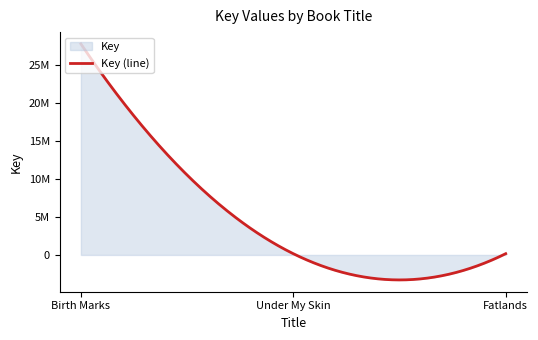

Reading left to right, what are all the values shown in this chart?

27777453	161607	163423